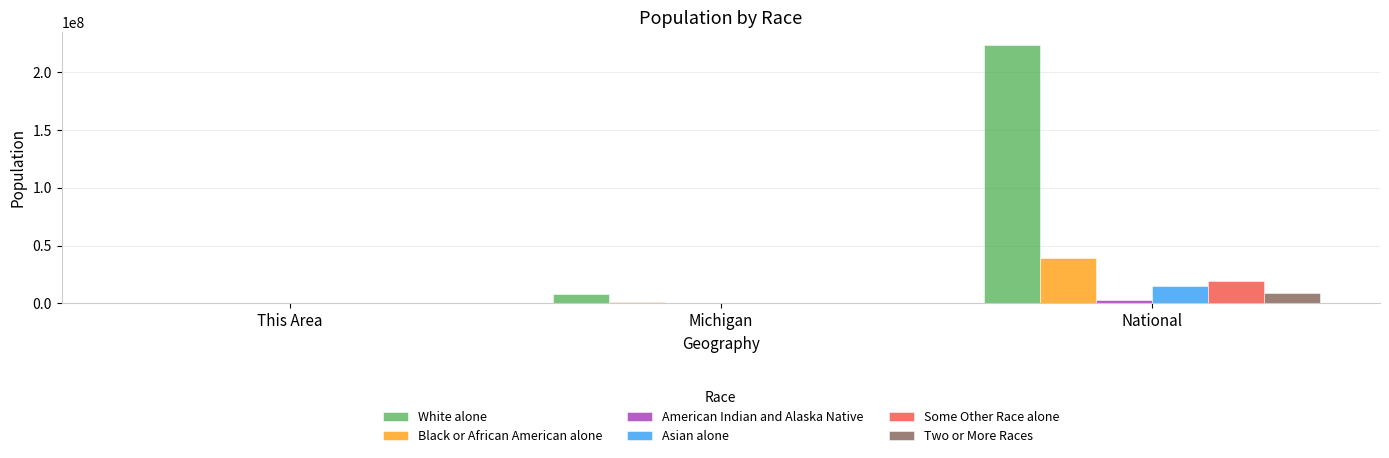

Which series changed the most between This Area and National?

White alone